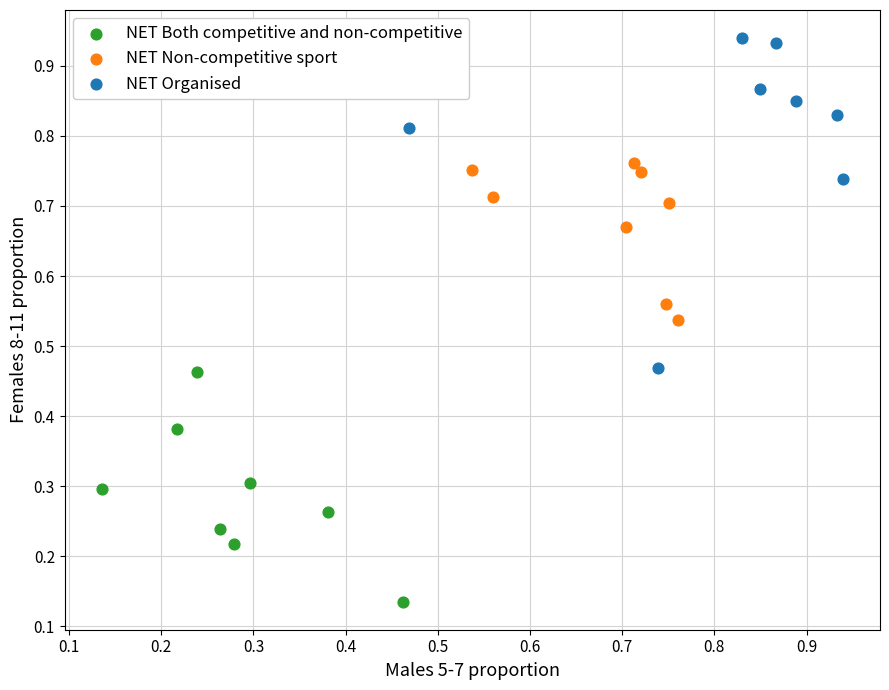

Which series has the largest Y range (max minus min)?

NET Organised